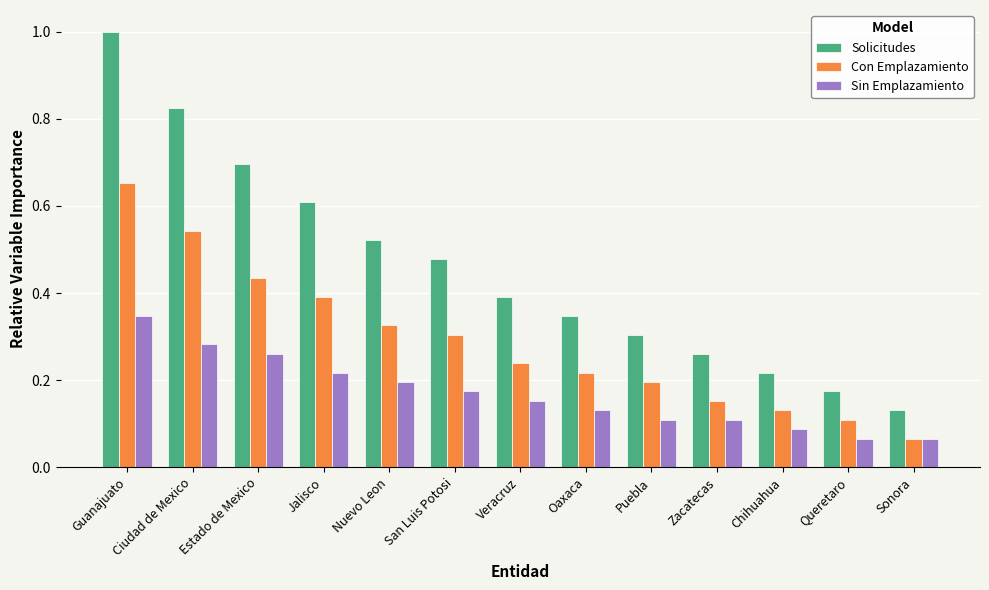

True or false: Solicitudes has a value of 0.3 at Oaxaca.

True